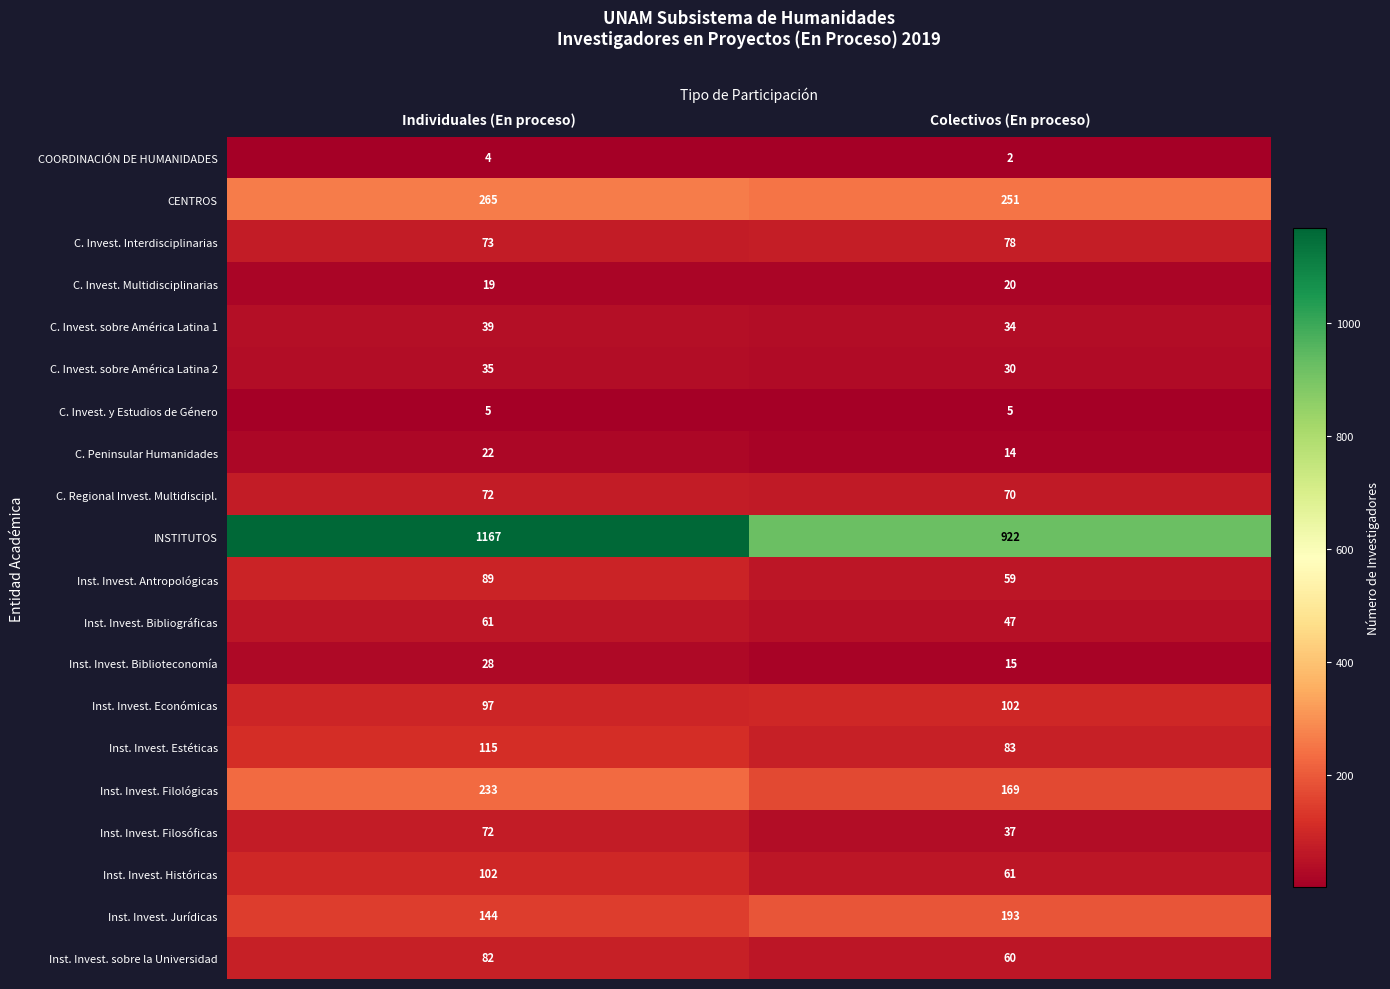

What is the minimum value shown in the chart?

2